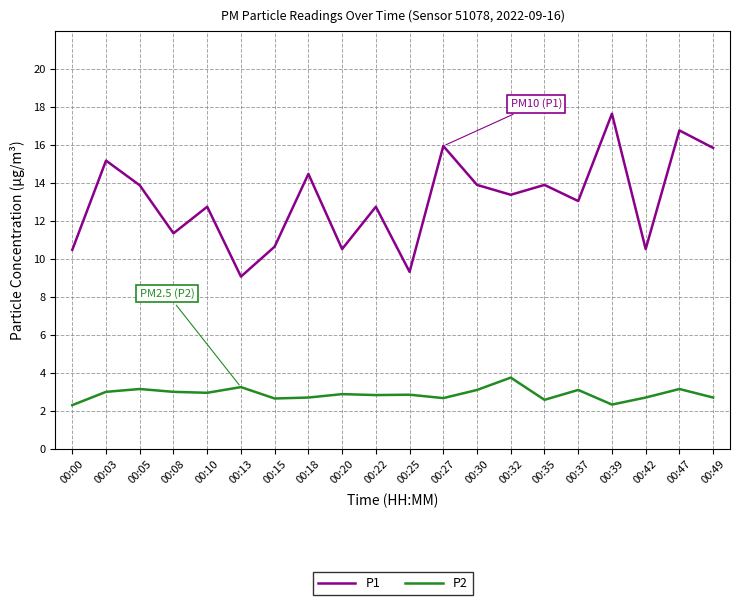

List the series in order of their overall mean, lowest first.

P2, P1